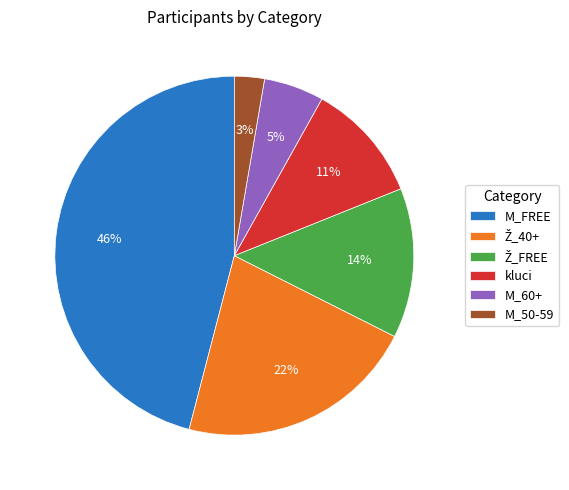

Combined, do M_60+ and M_FREE account for over 50%?

Yes